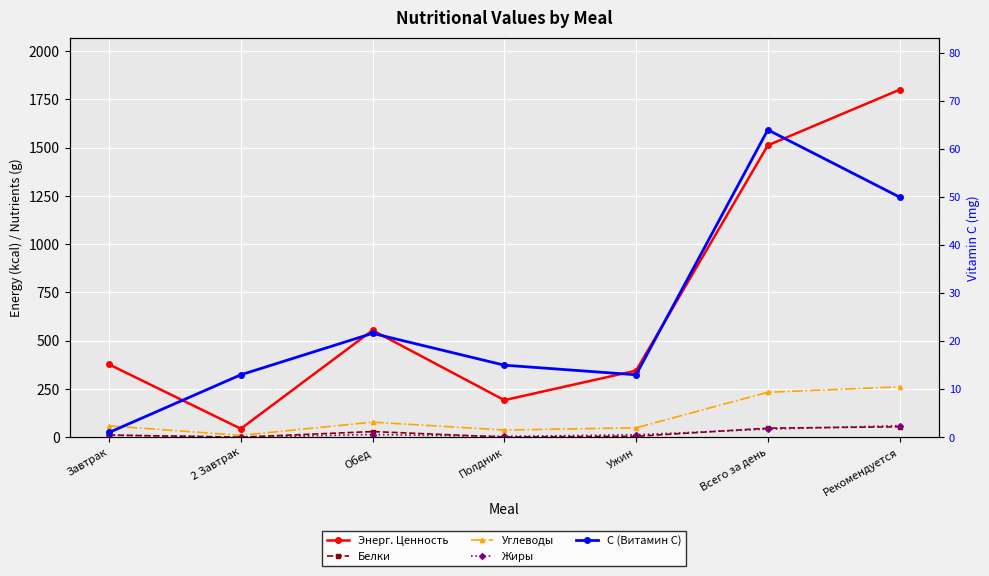

What are all the series names shown in the legend?

Энерг. Ценность, Белки, Углеводы, Жиры, C (Витамин C)